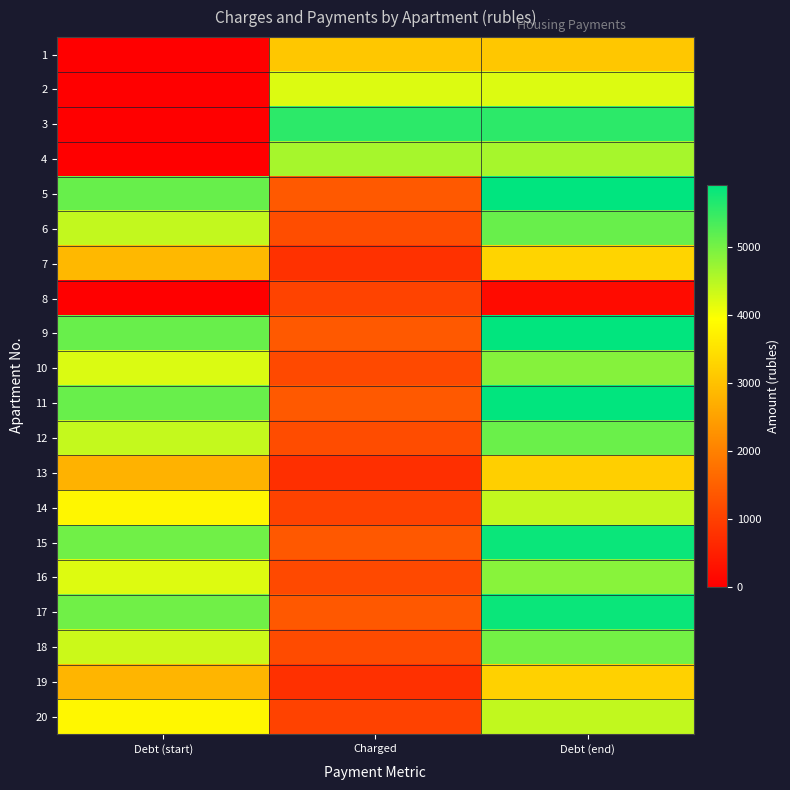

Which series has the largest range (max minus min)?

3